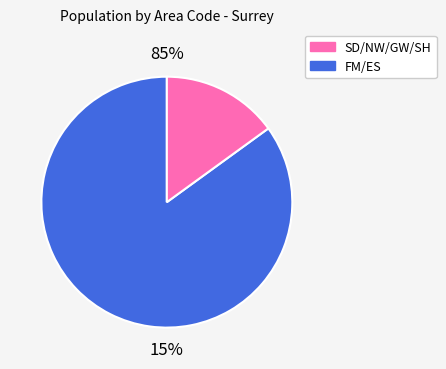

Which has a higher value, ES or NW?

NW